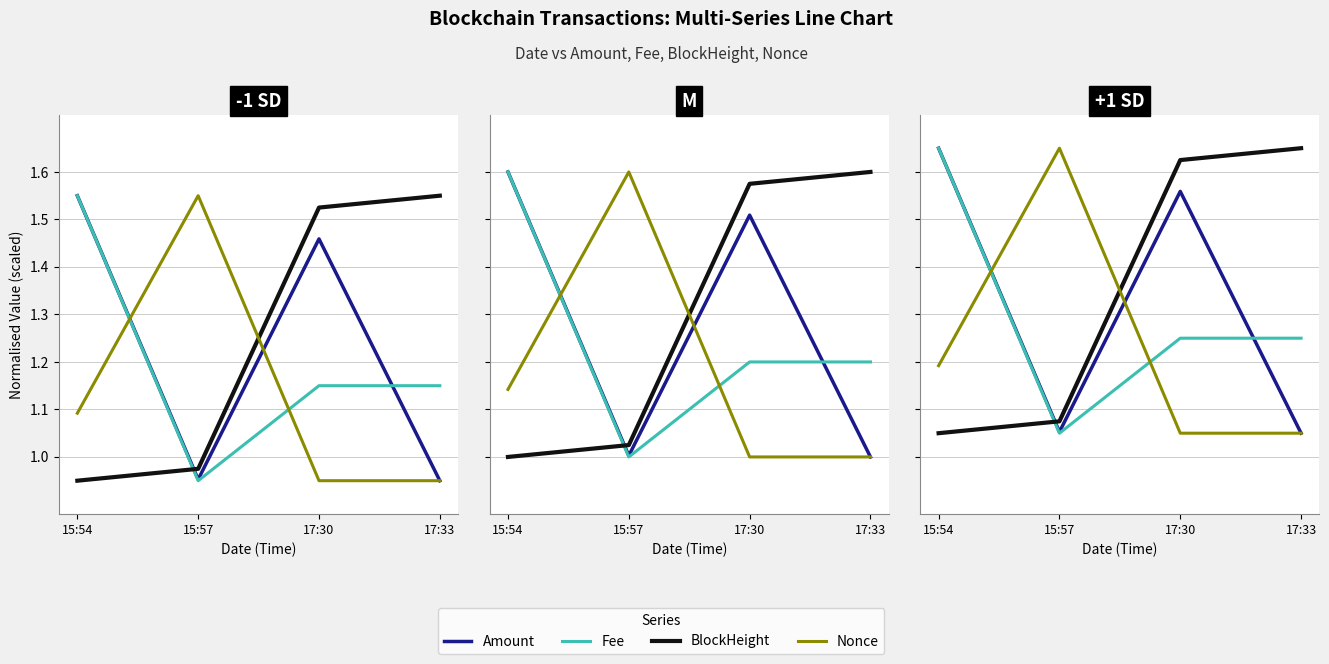

Between which two adjacent categories do Fee and Amount first intersect?

17:30 and 17:33